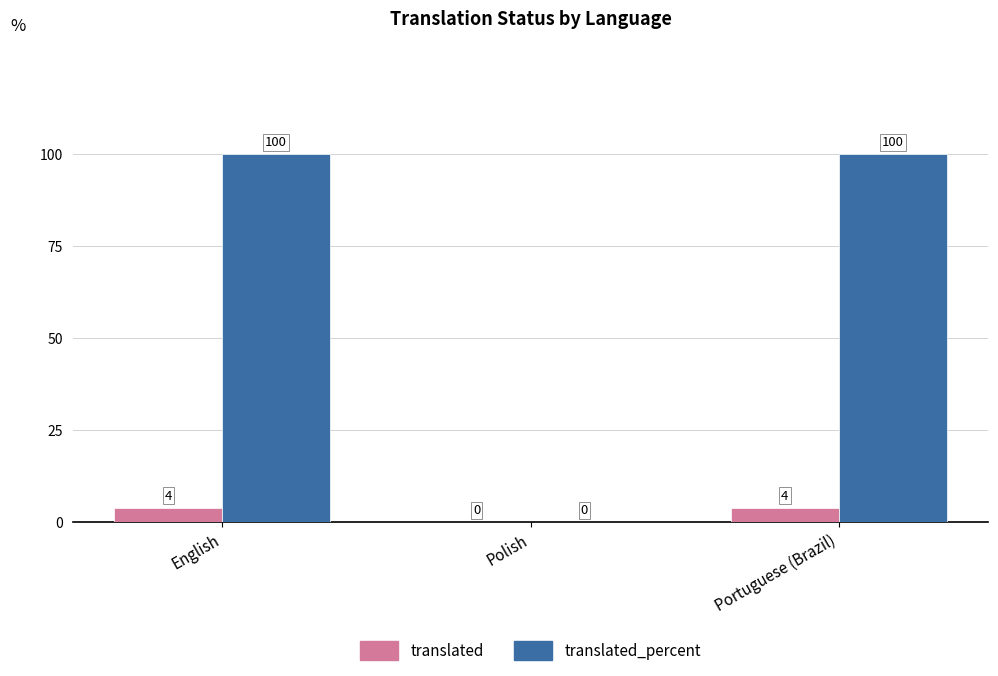

What is the maximum value for translated?

4